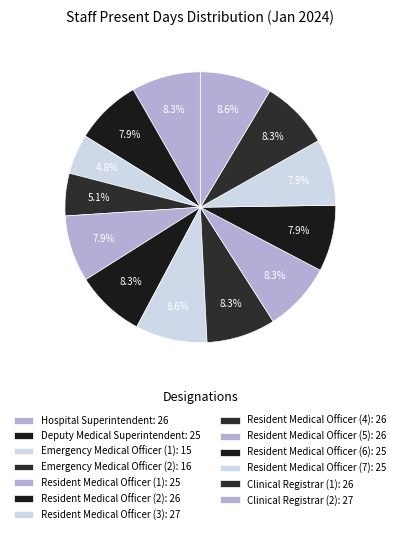

Count the number of slices in the pie.

13